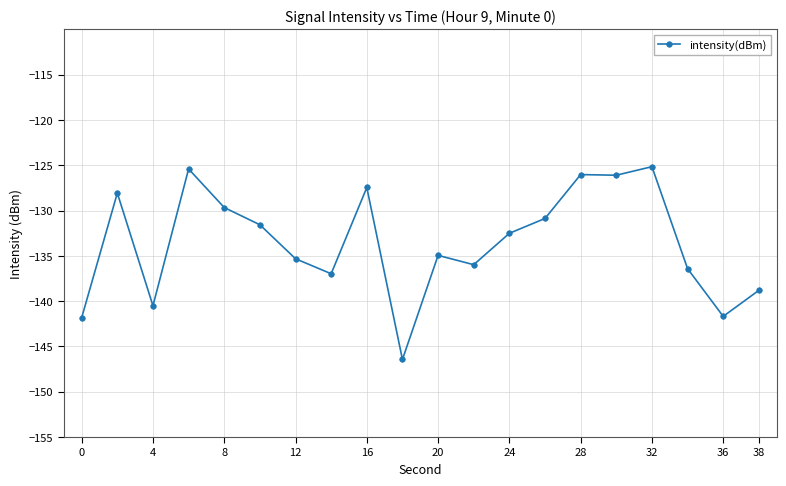

What is the value of the 14th point from the left?

-130.9